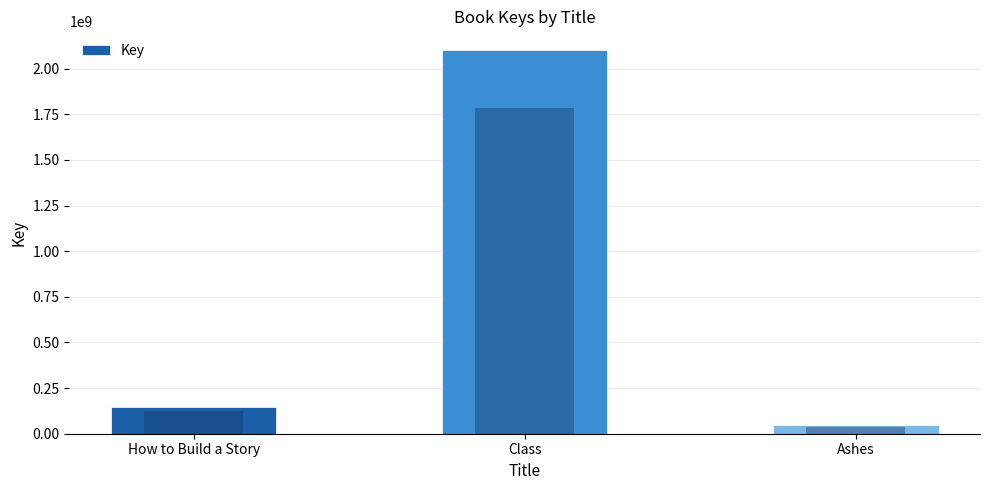

Rank the categories by value from lowest to highest.

Ashes, How to Build a Story, Class